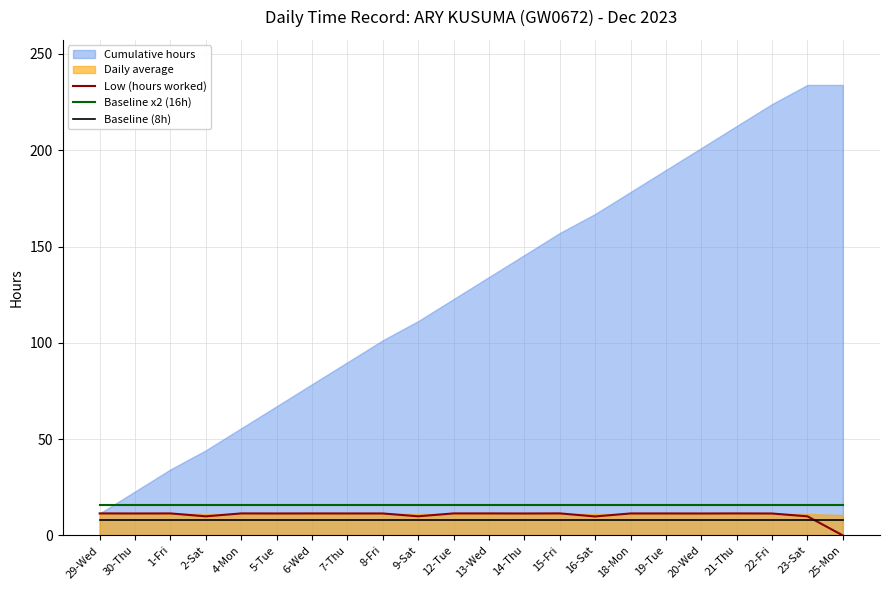

The Low (hours worked) series shows 11.4 at 21-Thu. True or false?

True